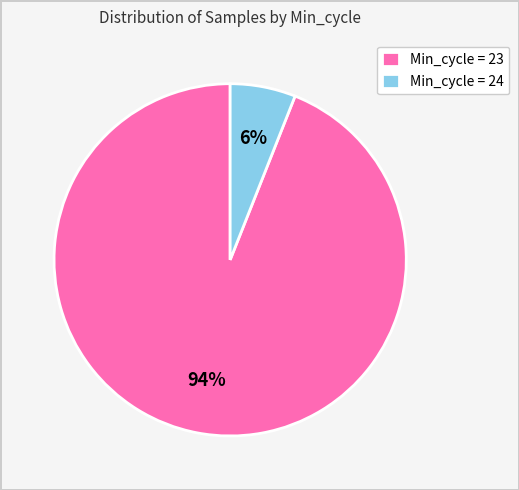

Rank the categories by value from highest to lowest.

Min_cycle = 23, Min_cycle = 24